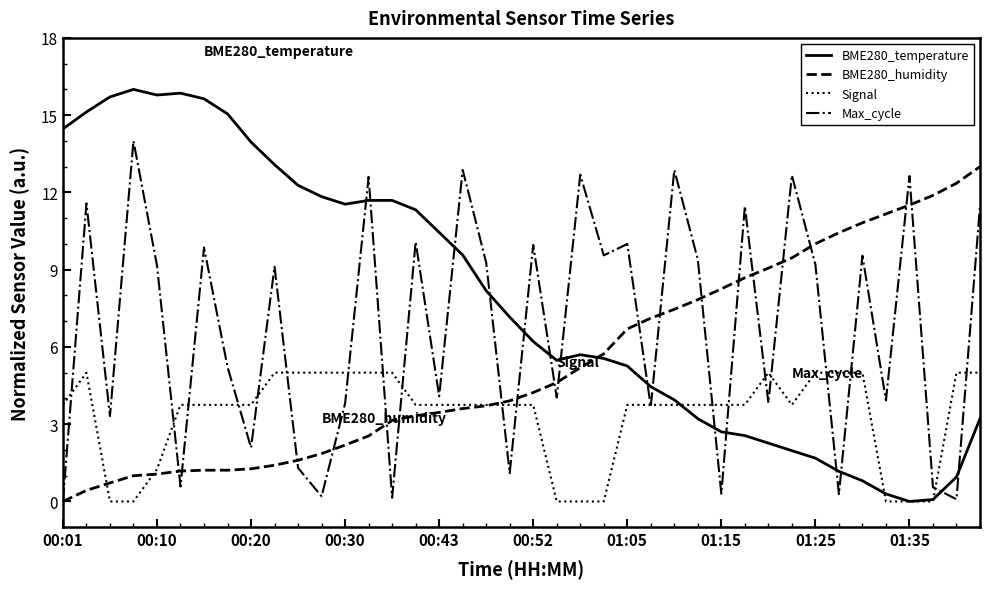

Which series ends up on top after the final intersection of Max_cycle and BME280_temperature?

Max_cycle